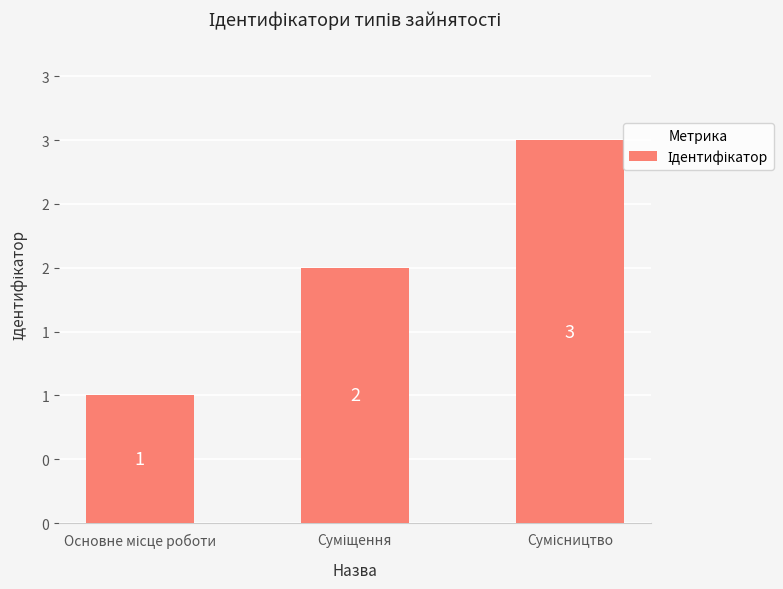

Are the bars horizontal?

No